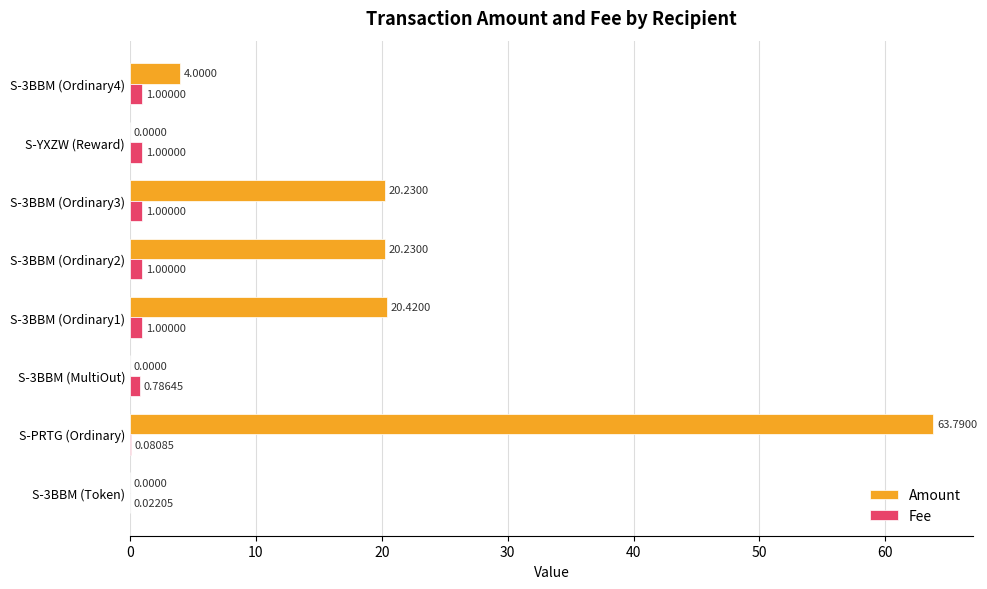

Between S-3BBM (Token) and S-3BBM (Ordinary2), which series saw the biggest shift?

Amount